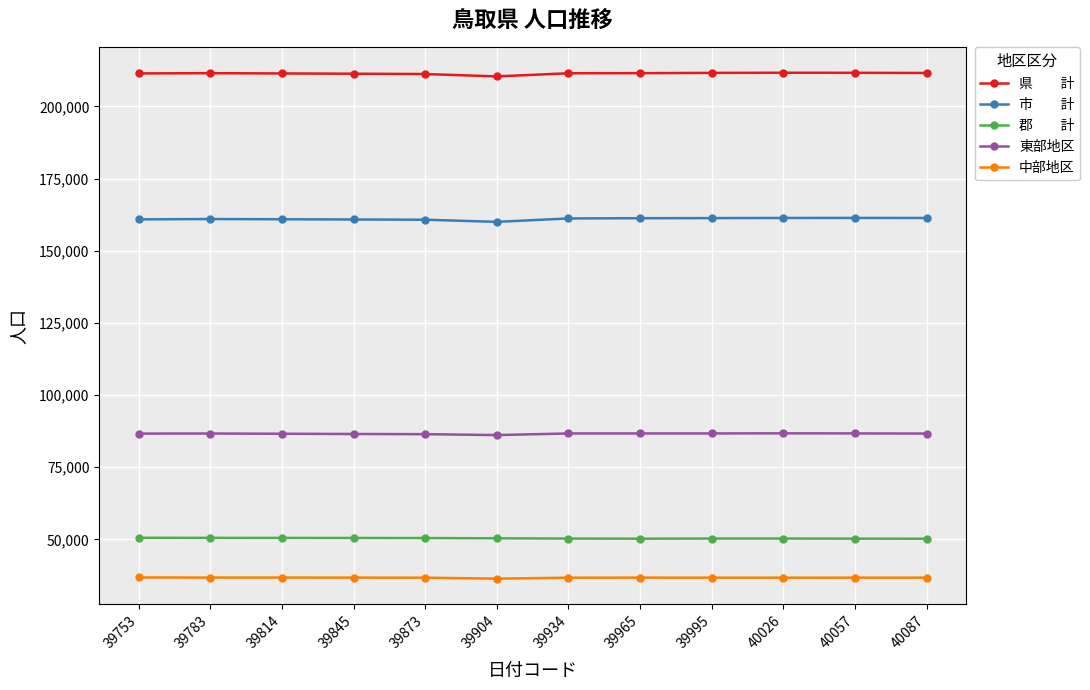

What is the spread (max minus min) of values at 40026?

174916